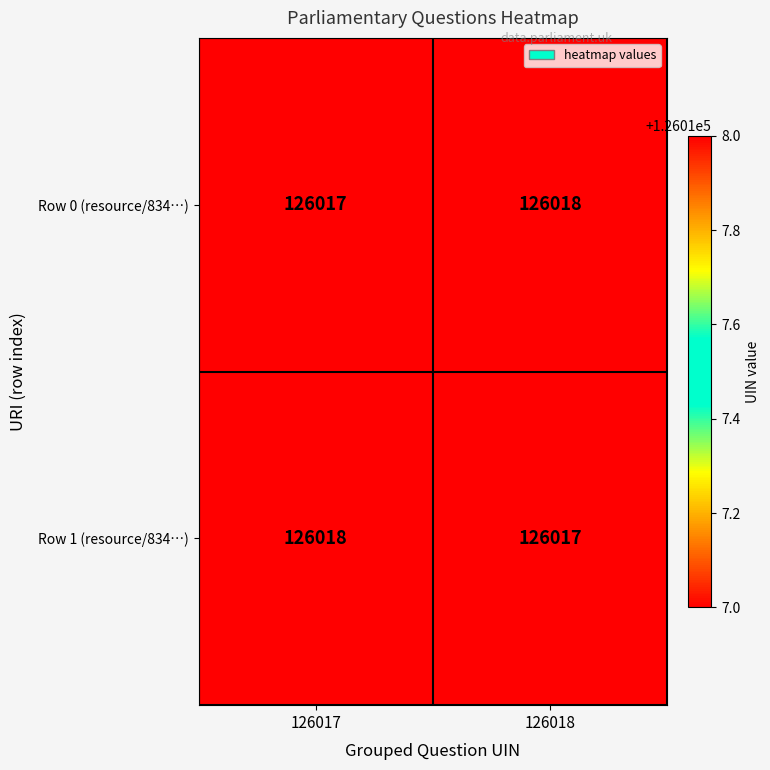

What is the total value across all series at 126017?

252035